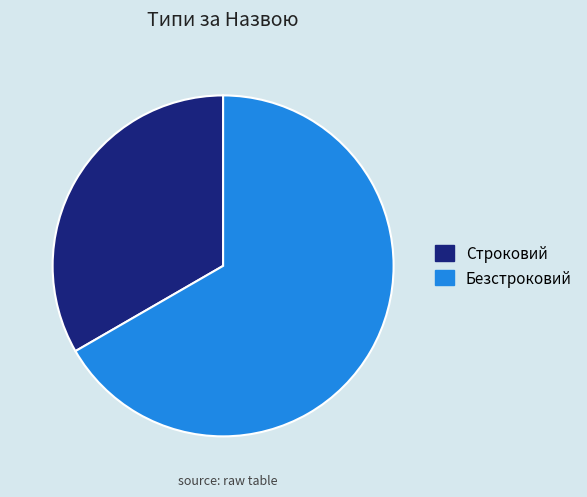

Does Безстроковий account for over 50% of the chart?

Yes